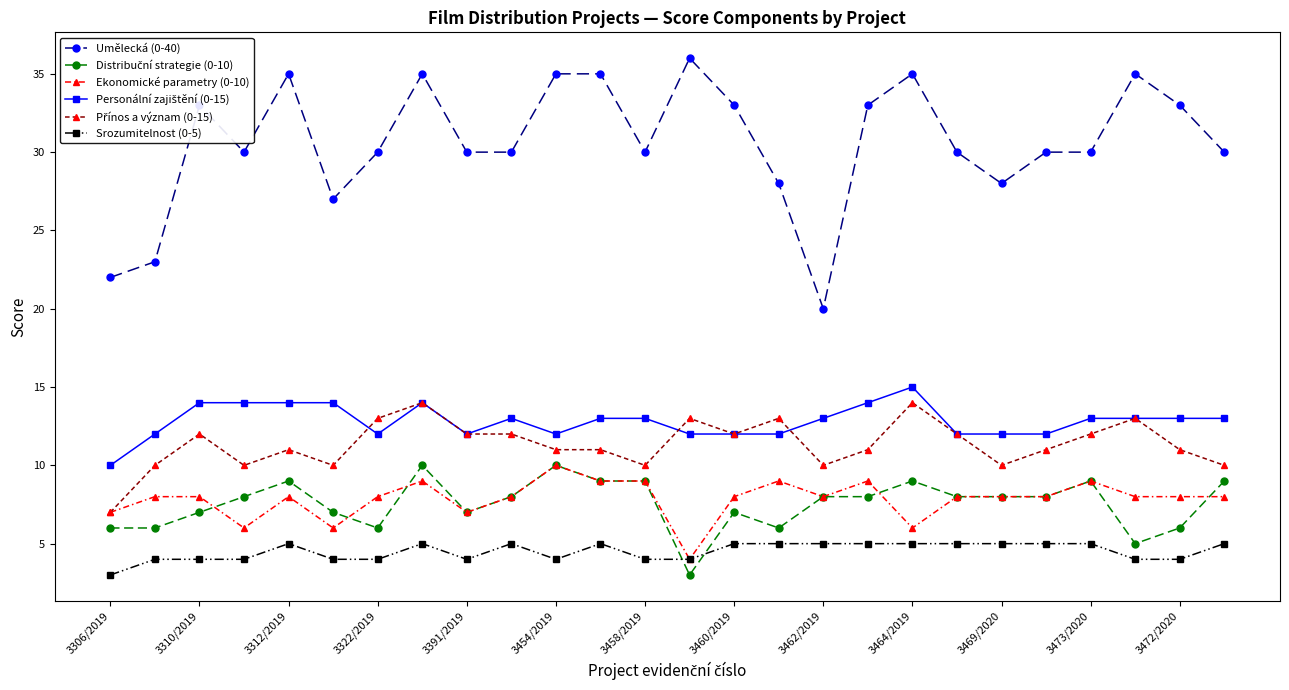

What is the value of the Umělecká (0-40) point at the 25th from the left?

33